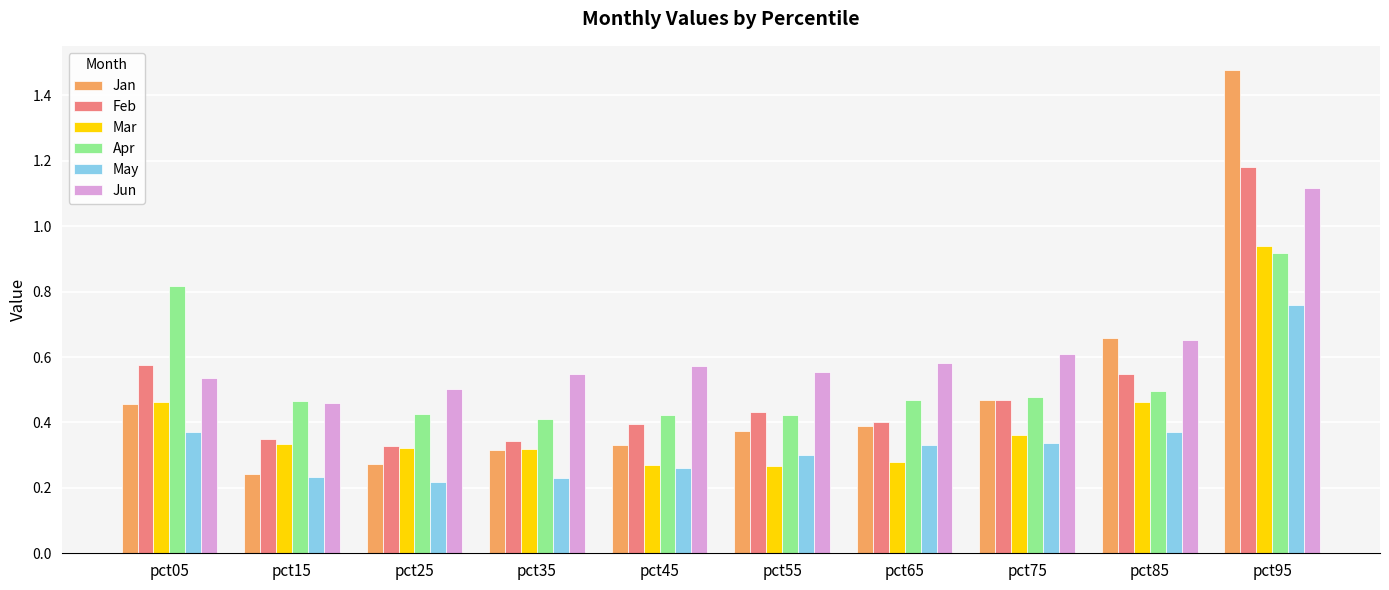

Which series has the widest spread of values?

Jan